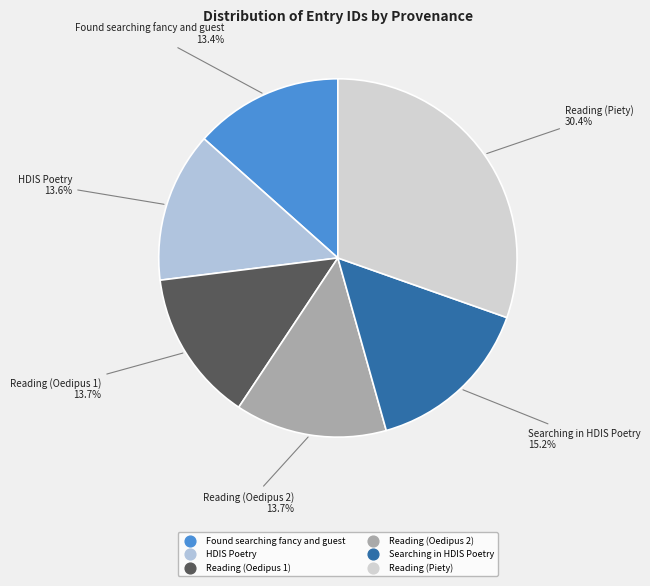

Does Found searching fancy and guest represent more than half of the total?

No